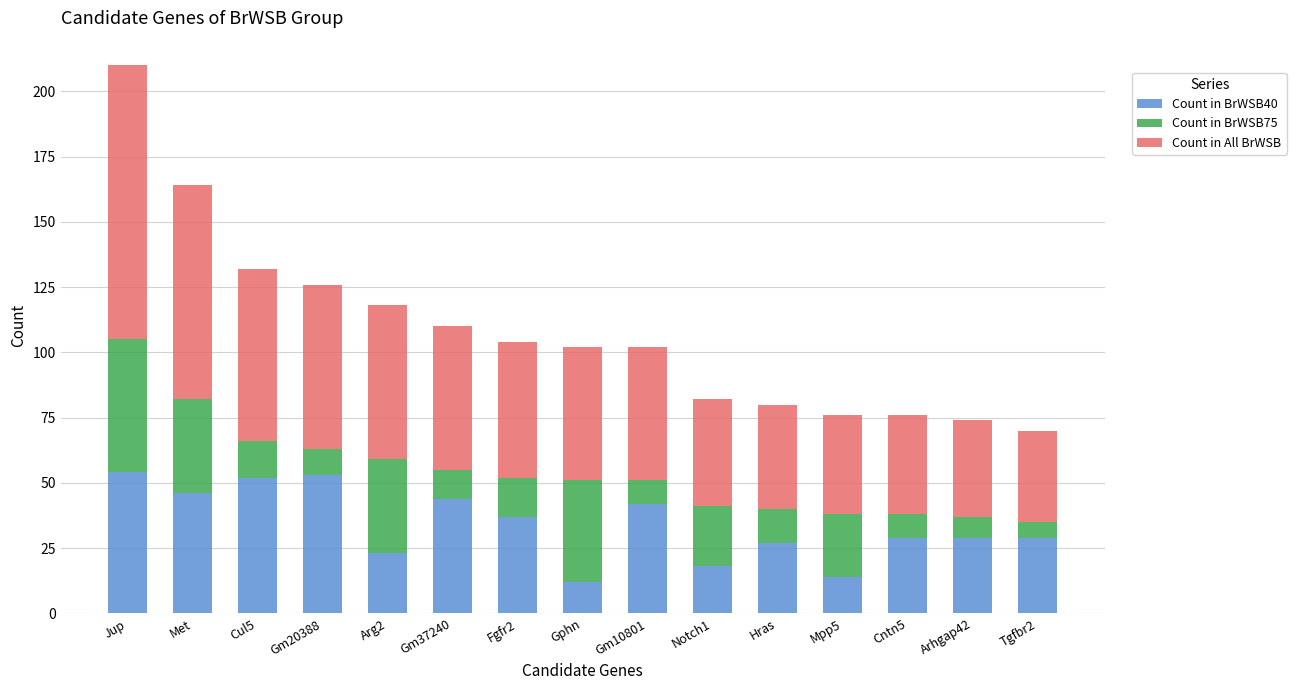

At which category is the sum across all series the highest?

Jup